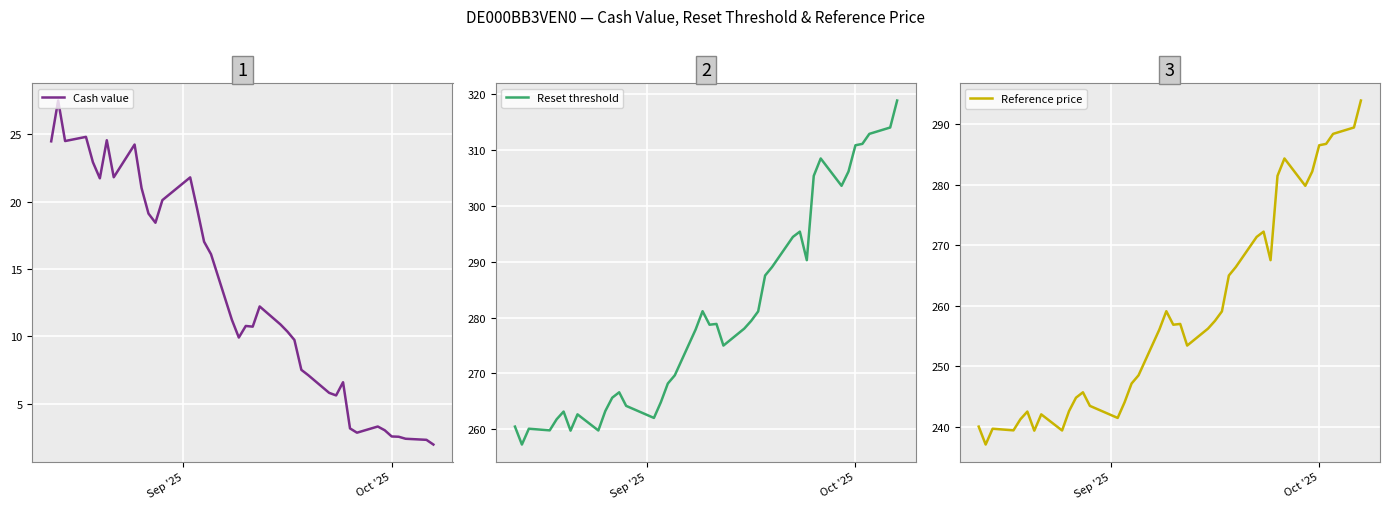

How many values in the Cash value series are below 10?

16